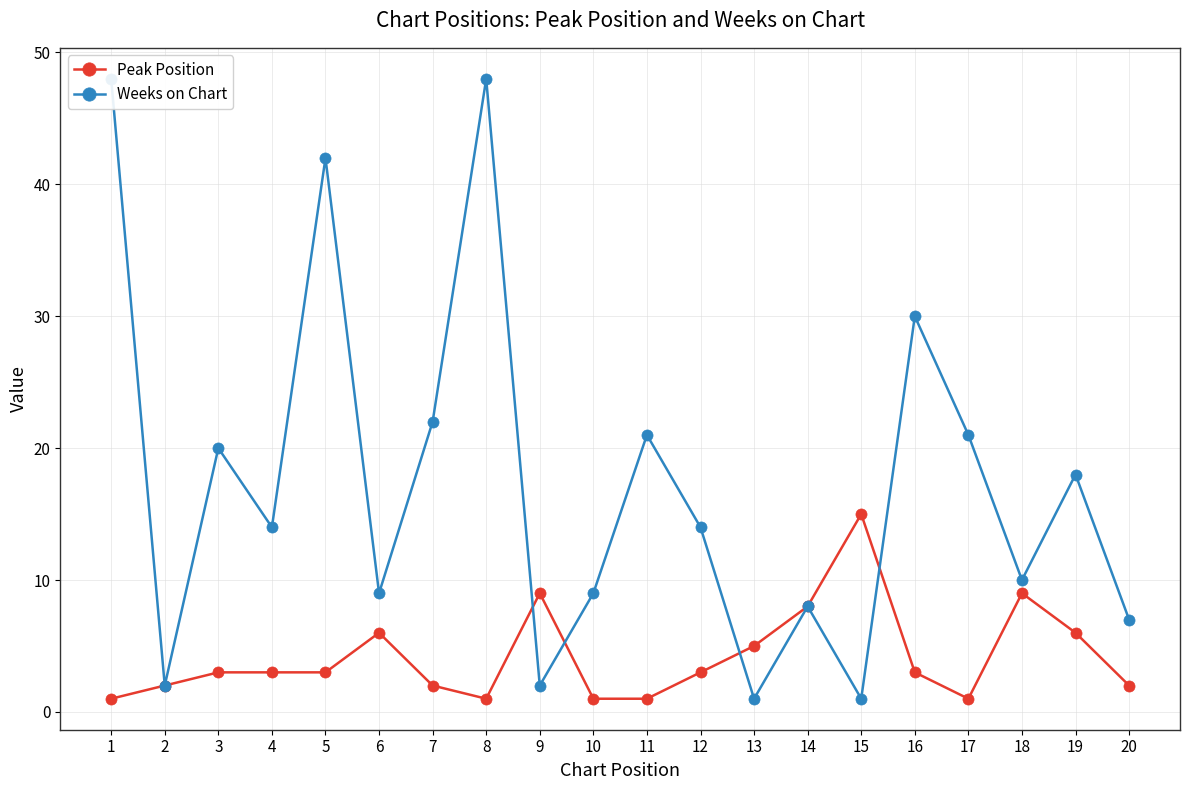

Where is Weeks on Chart nearest to the value 24?

7